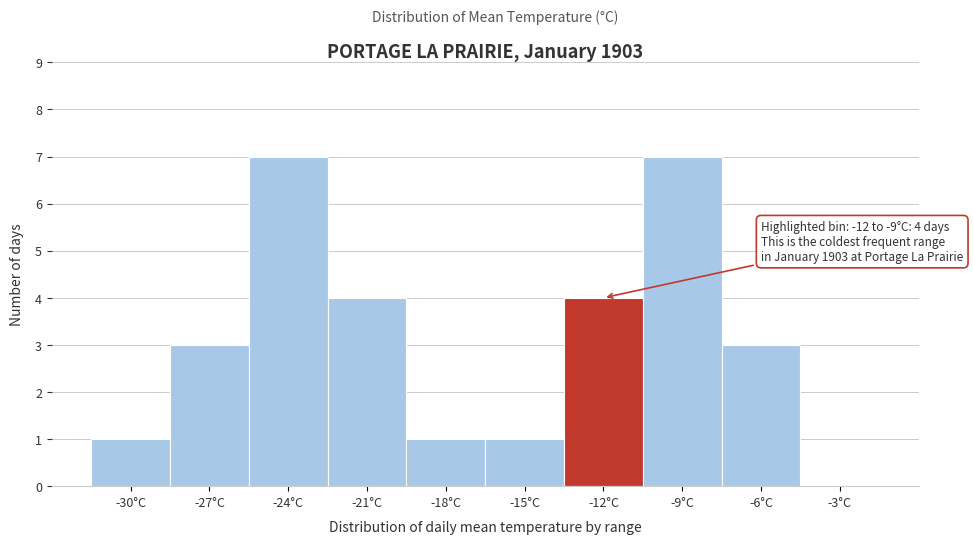

Reading right to left, extract all data points from this chart.

-3°C=0	-6°C=3	-9°C=7	-12°C=4	-15°C=1	-18°C=1	-21°C=4	-24°C=7	-27°C=3	-30°C=1